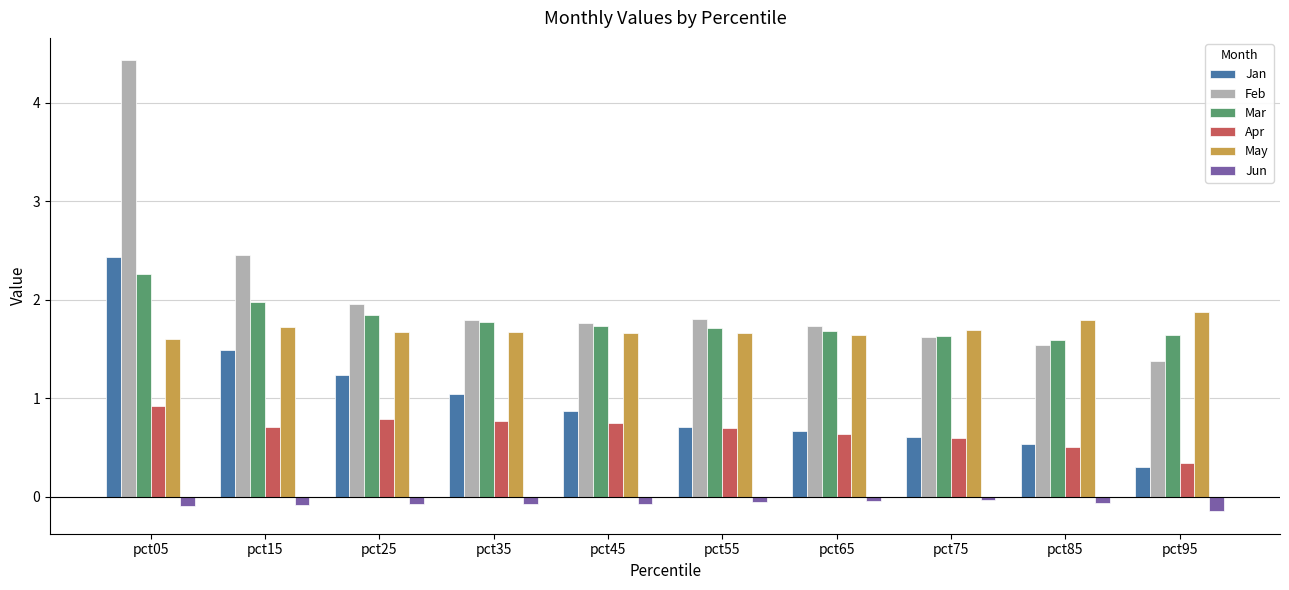

Is it true that Jan equals 0.2 at pct45?

False